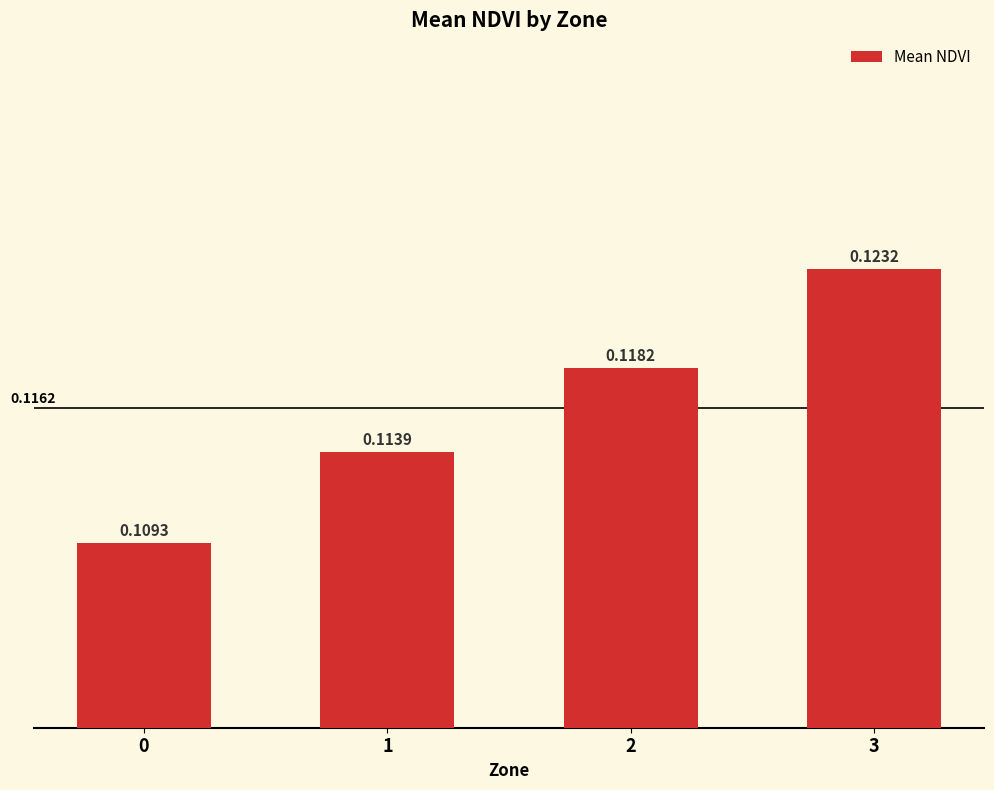

List the labels in order of value, smallest first.

0, 1, 2, 3